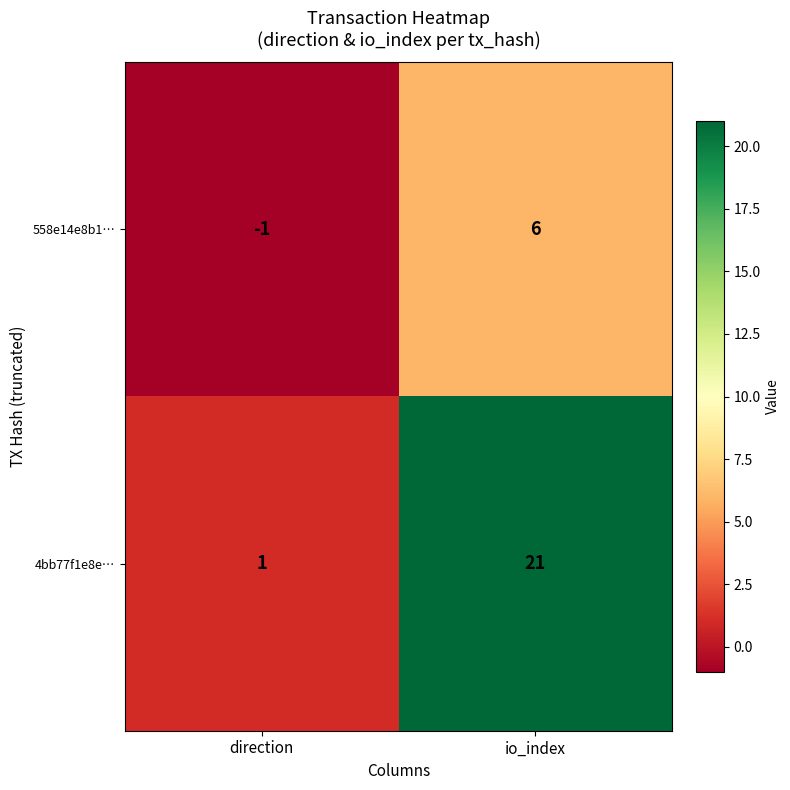

Rank the series by their maximum value, from lowest to highest.

558e14e8b1…, 4bb77f1e8e…